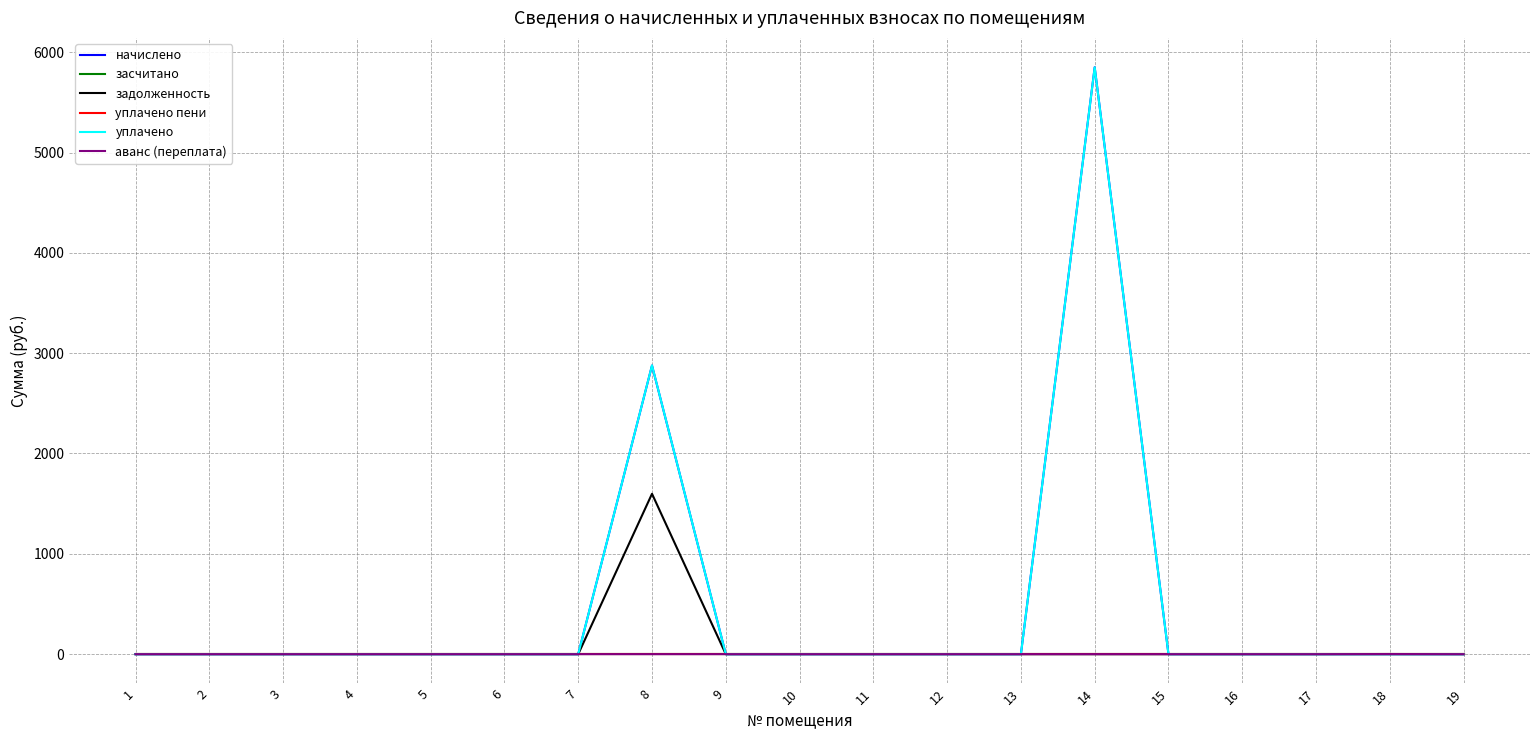

Reading left to right, list all the values displayed in this chart.

начислено: 0.0	0.0	0.0	0.0	0.0	0.0	0.0	2877.1	0.0	0.0	0.0	0.0	0.0	5850.2	0.0	0.0	0.0	0.0	0.0
засчитано: 0.0	0.0	0.0	0.0	0.0	0.0	0.0	0.0	0.0	0.0	0.0	0.0	0.0	0.0	0.0	0.0	0.0	0.0	0.0
задолженность: 0.0	0.0	0.0	0.0	0.0	0.0	0.0	1598.4	0.0	0.0	0.0	0.0	0.0	0.0	0.0	0.0	0.0	0.0	0.0
уплачено пени: 0.0	0.0	0.0	0.0	0.0	0.0	0.0	0.0	0.0	0.0	0.0	0.0	0.0	0.0	0.0	0.0	0.0	0.0	0.0
уплачено: 0.0	0.0	0.0	0.0	0.0	0.0	0.0	2878.4	0.0	0.0	0.0	0.0	0.0	5849.2	0.0	0.0	0.0	0.0	0.0
аванс (переплата): 0.0	0.0	0.0	0.0	0.0	0.0	0.0	0.0	0.0	0.0	0.0	0.0	0.0	0.0	0.0	0.0	0.0	1.3	0.0